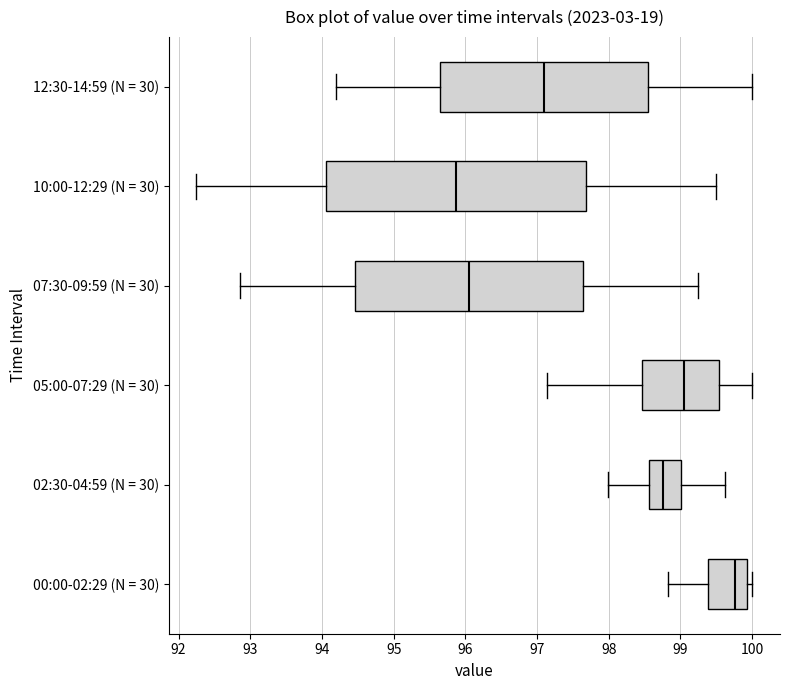

Which box has the furthest to the right median line?

00:00-02:29 (N = 30)